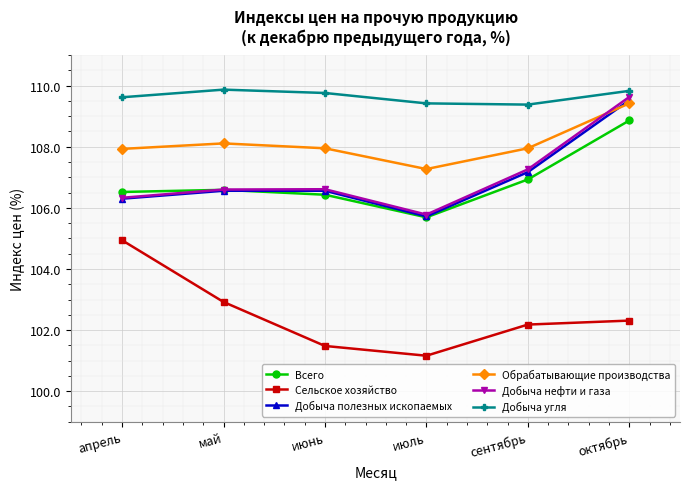

True or false: Сельское хозяйство and Добыча нефти и газа intersect in this chart.

False